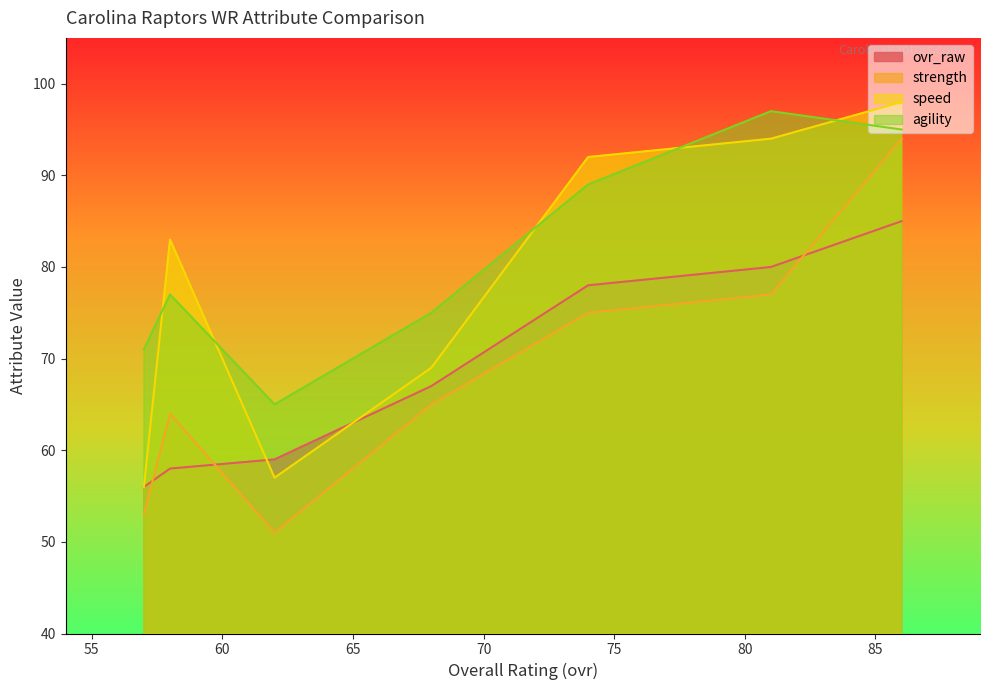

True or false: strength and speed cross at least once.

False